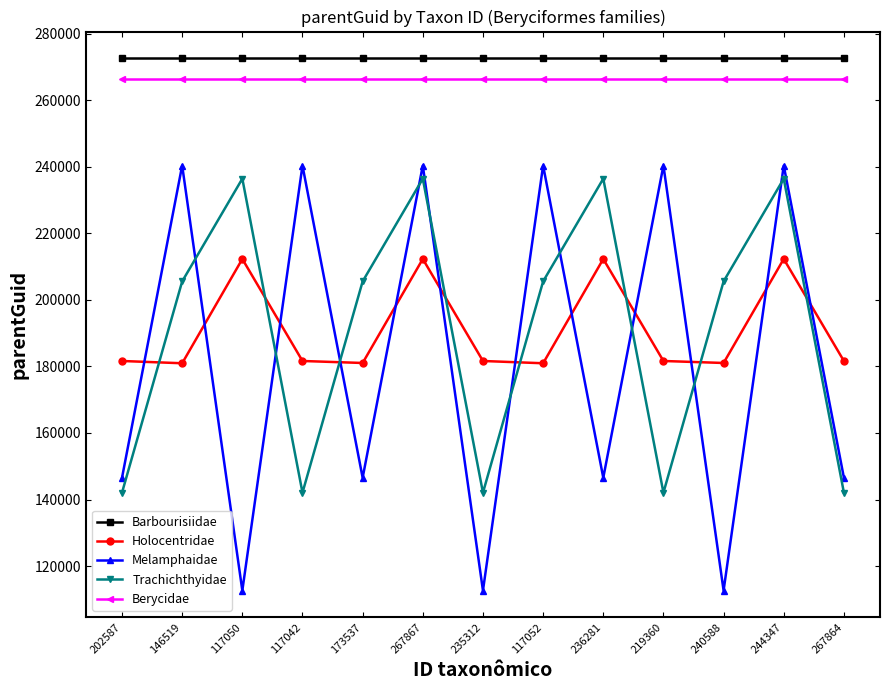

Which series changed the most between 117052 and 240588?

Melamphaidae